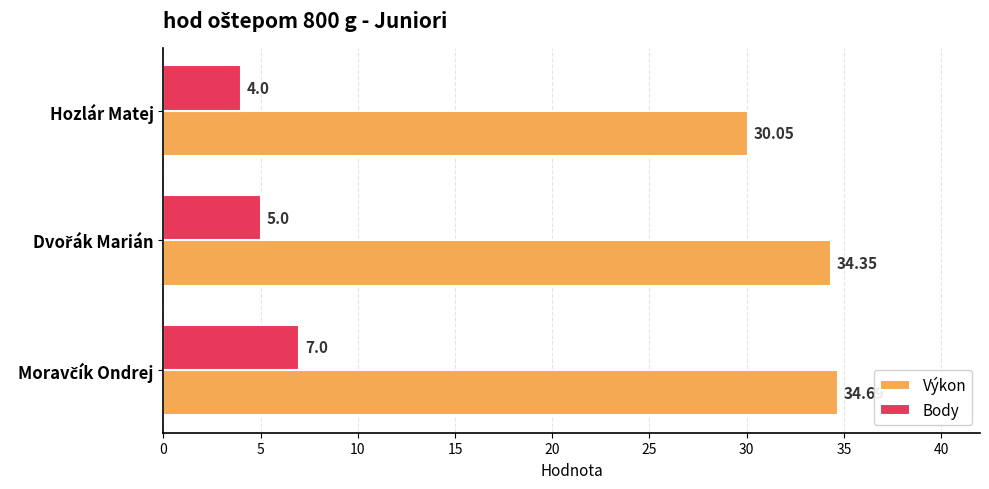

At how many categories does at least one series exceed 4?

3